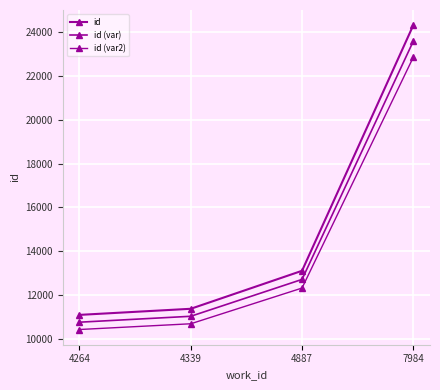

How many lines are shown in the chart?

3